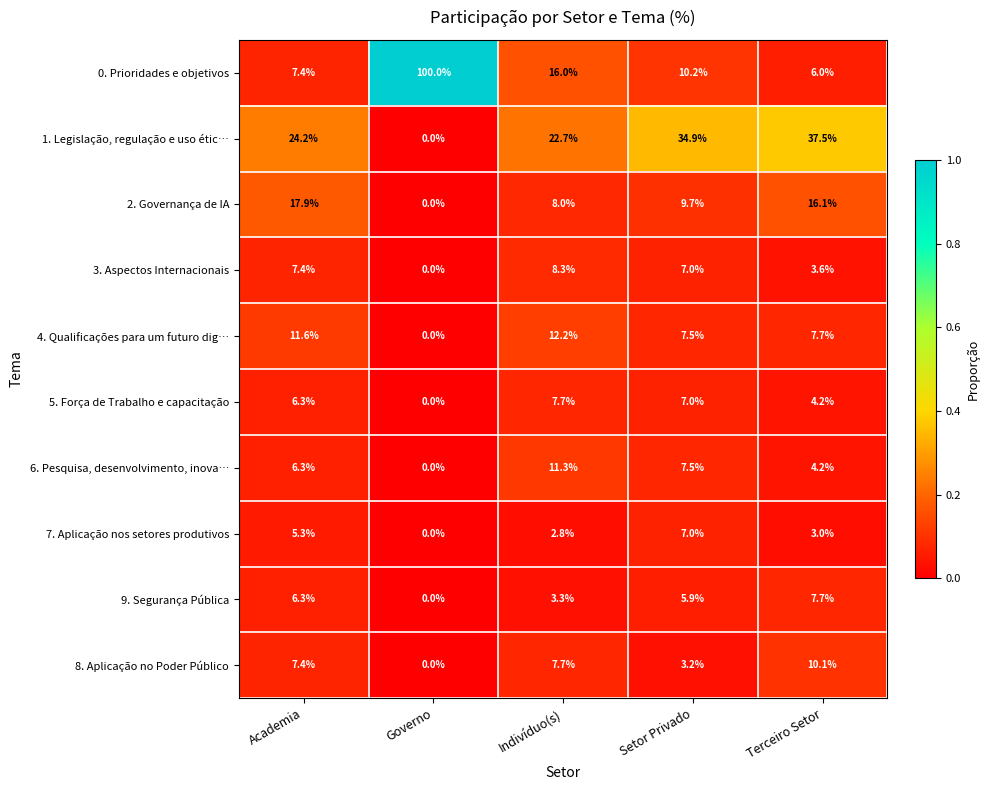

At which category does the chart reach its peak across all series?

Governo